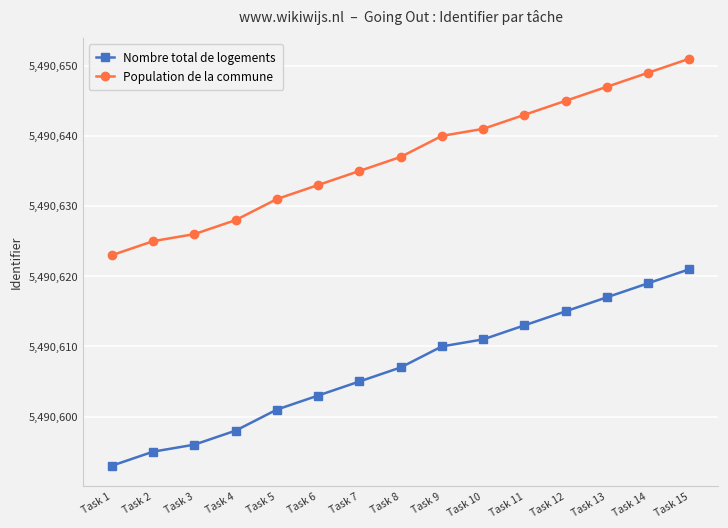

What is the spread (max minus min) of values at Task 9?

30